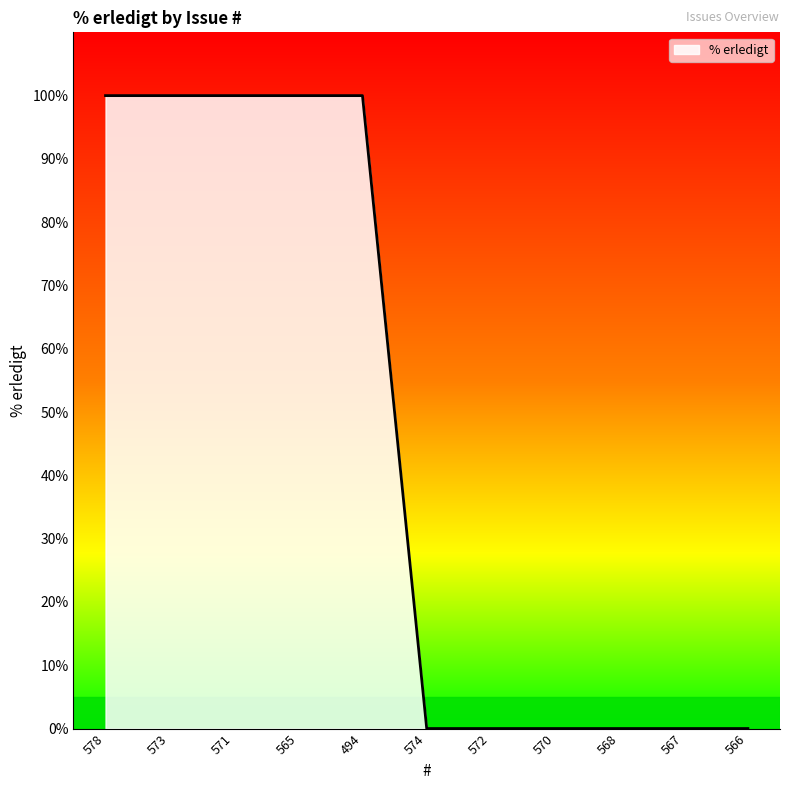

What is the greatest value displayed?

100